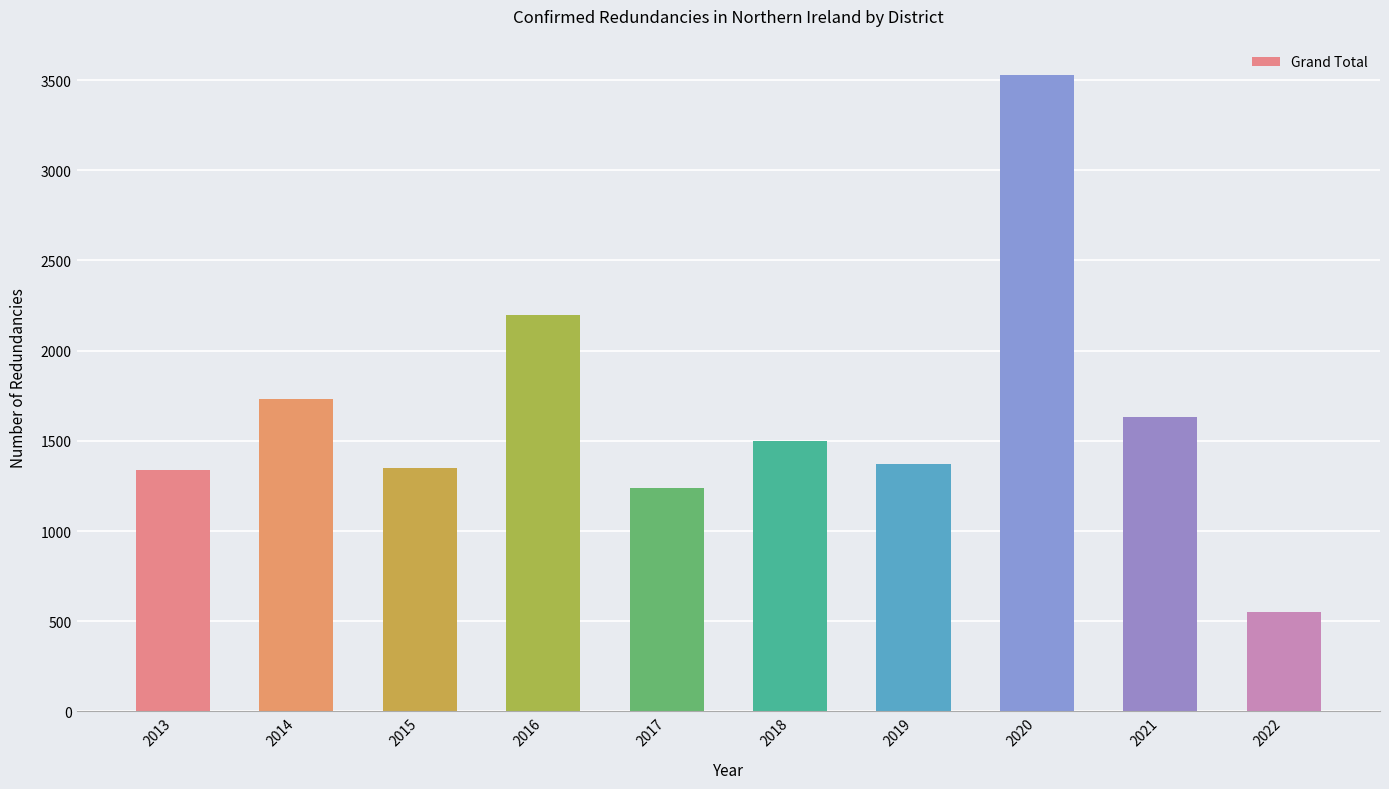

What is the value of the 8th bar from the left?

3530